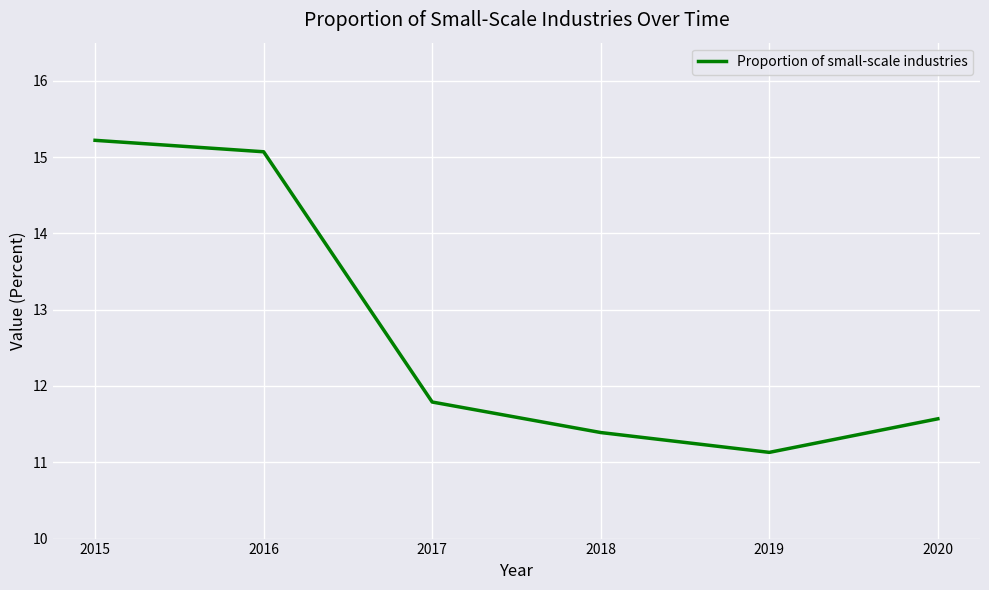

Reading right to left, transcribe all the data shown in this chart.

2020=11.6	2019=11.1	2018=11.4	2017=11.8	2016=15.1	2015=15.2